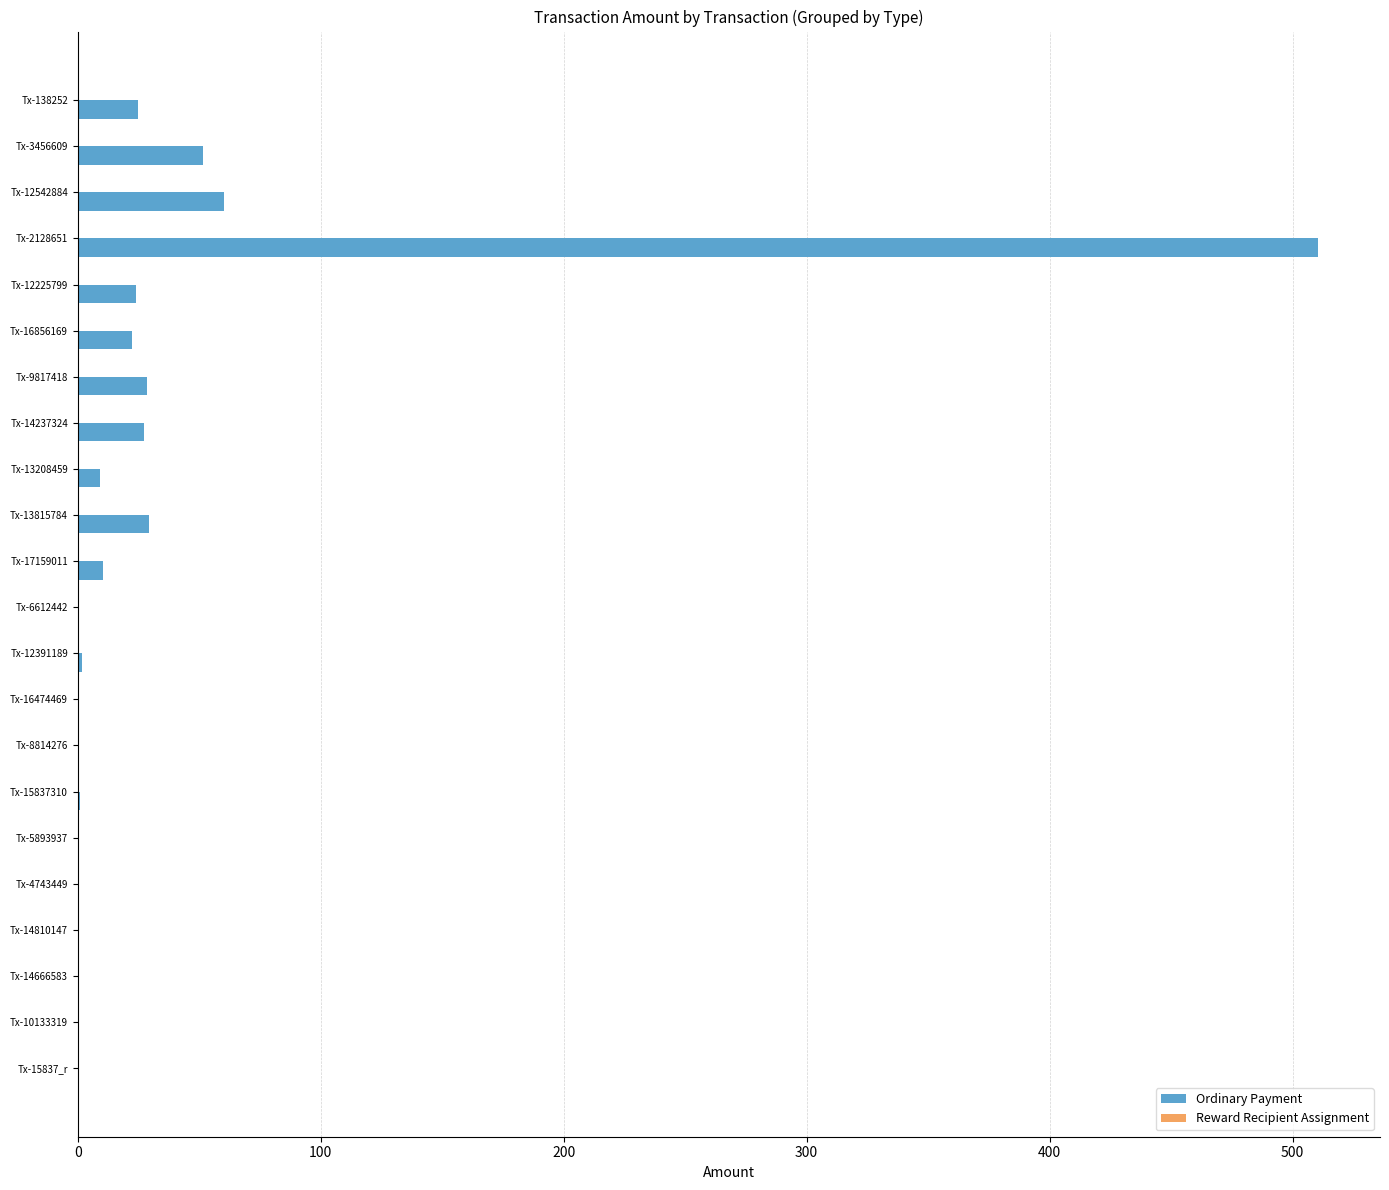

What is the maximum value shown in the chart?

510.4